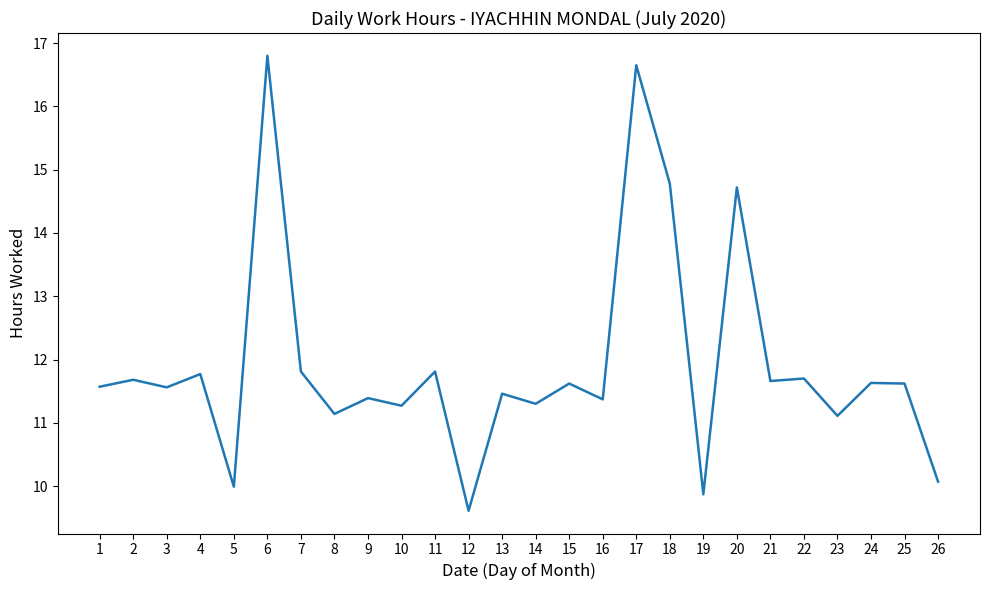

True or false: the data shows 25.2 at 18.

False